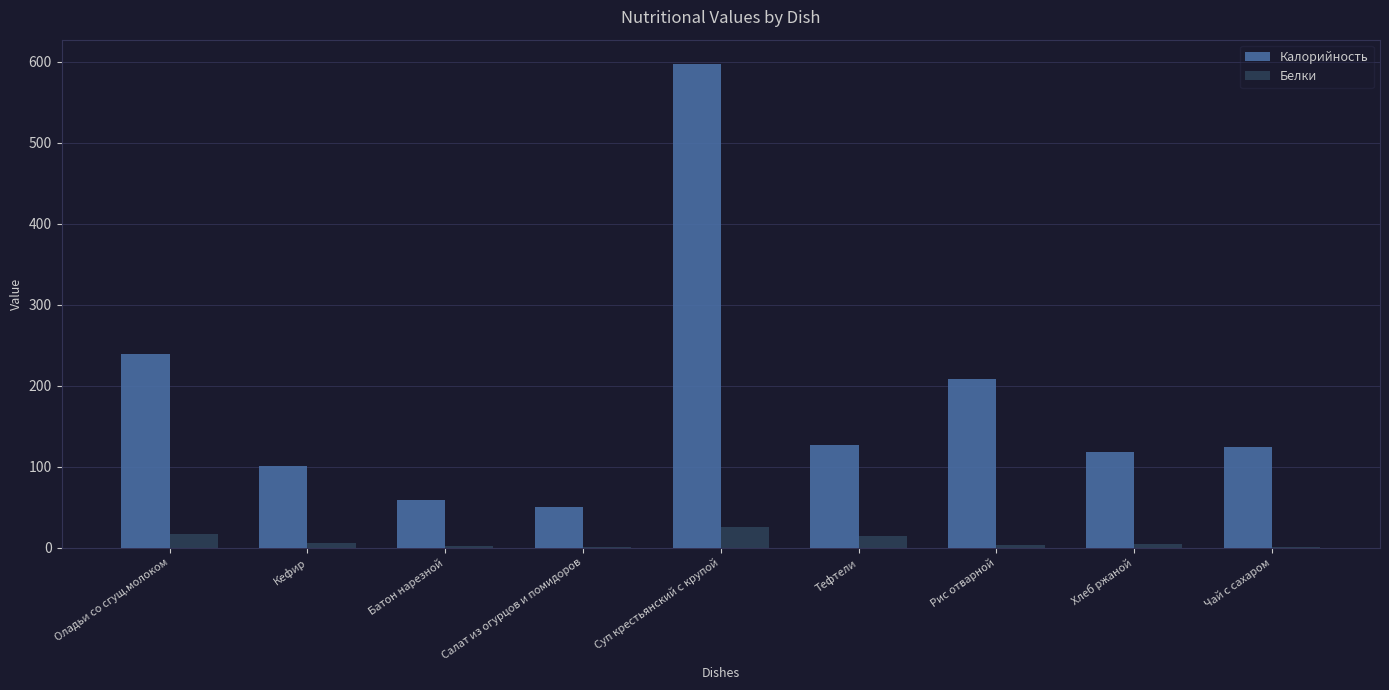

Which series has the largest total across all categories?

Калорийность